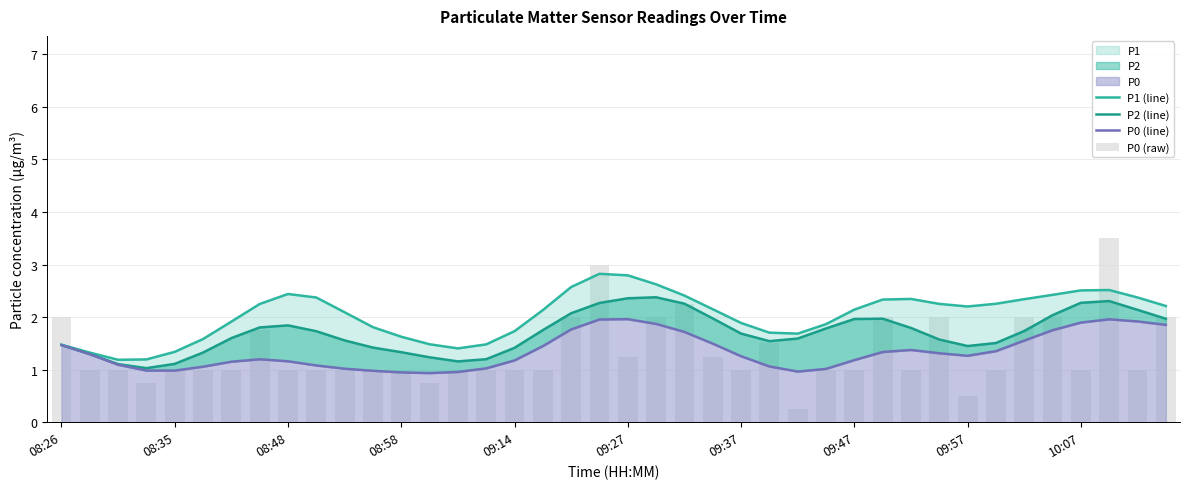

What is the minimum value shown in the chart?

0.2